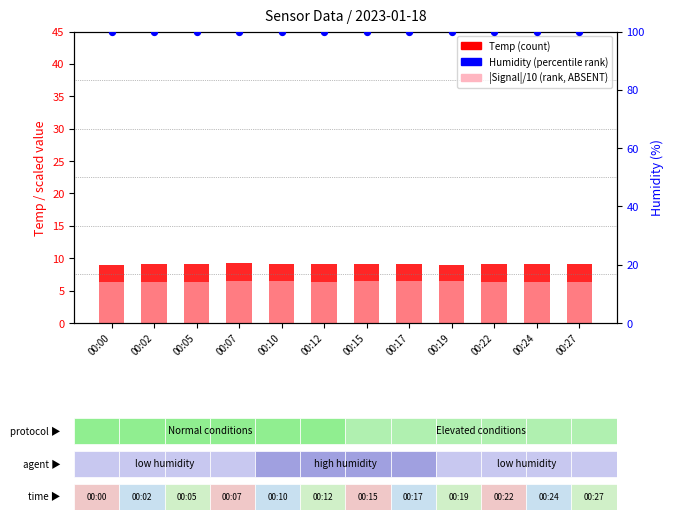

Which series has the largest total across all categories?

Humidity (percentile rank)